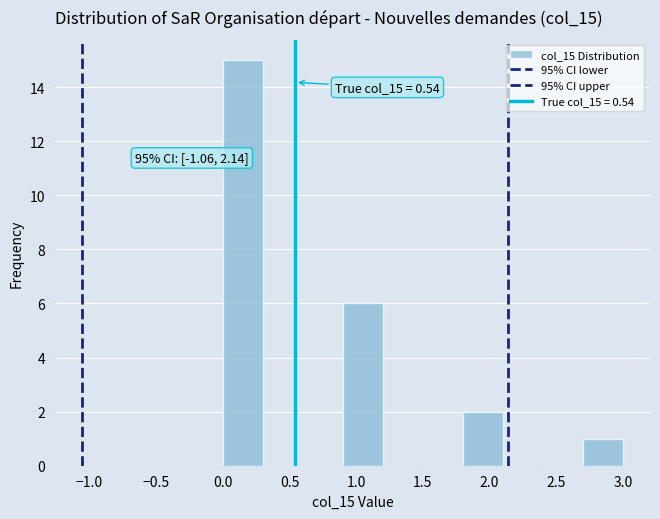

Over which range of the x-axis is the bar tallest?

0.0 to 0.3